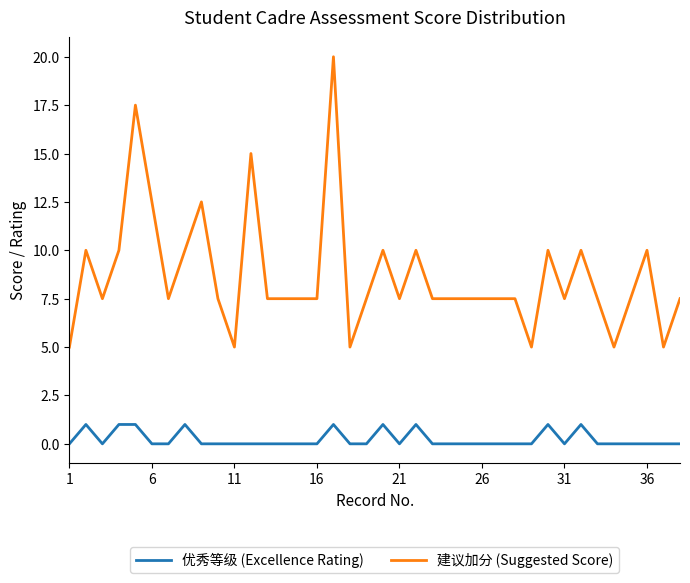

What is the difference between the second highest and minimum values in the 优秀等级 (Excellence Rating) series?

1.0